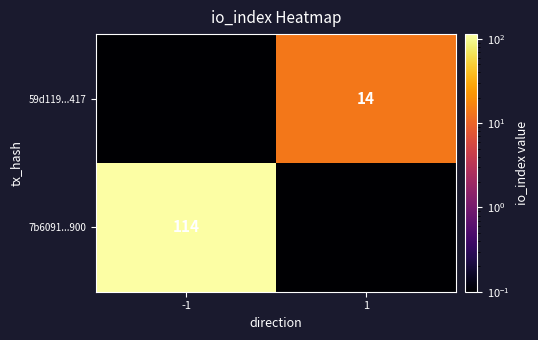

True or false: 7b6091...900 has a value of 187.9 at -1.

False